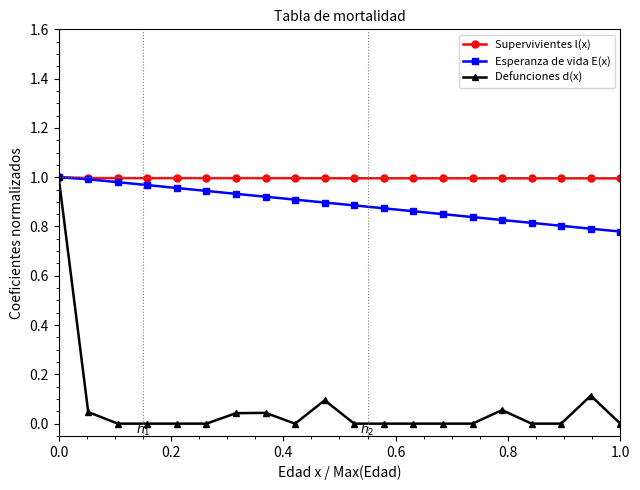

Which series has the largest range (max minus min)?

Defunciones d(x)